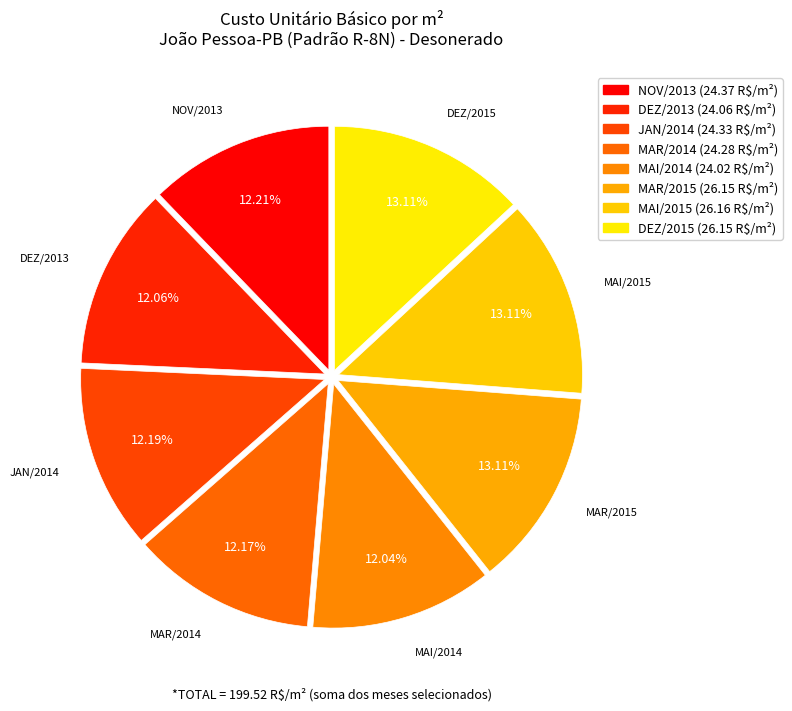

How many slices are in this pie chart?

8